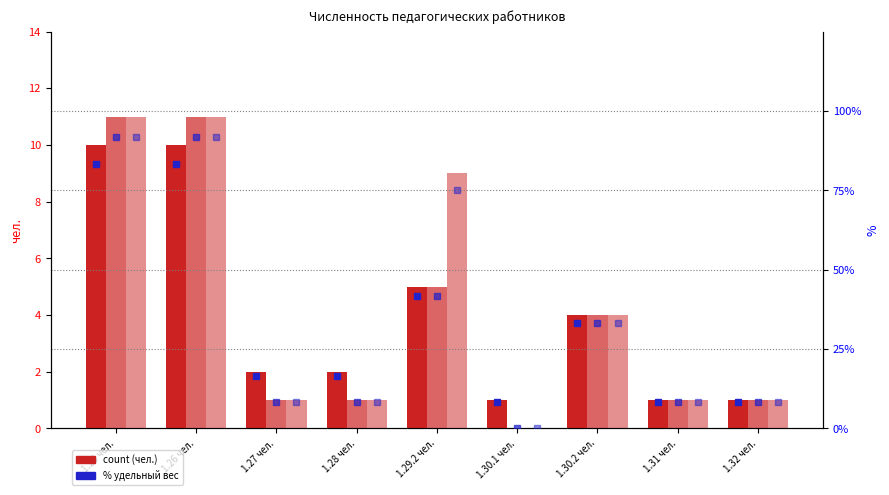

How many bars are there in total?

27